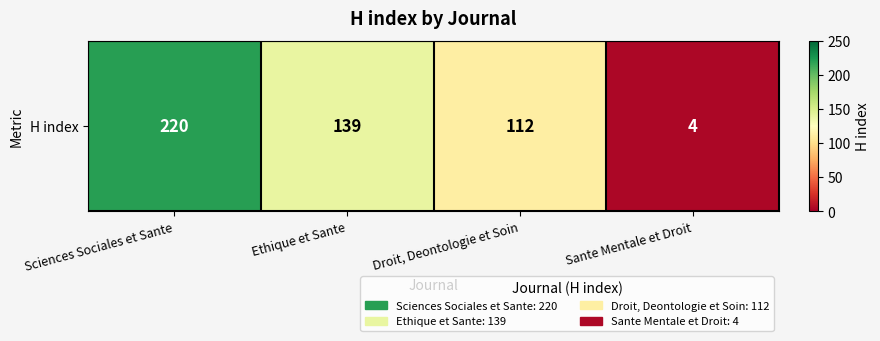

How many values are below 139?

2